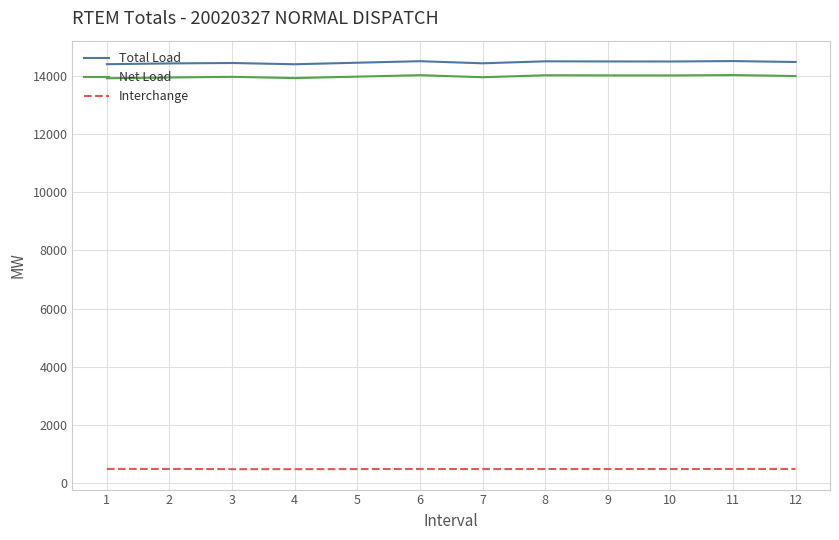

What is the average value of the Interchange series?

480.2